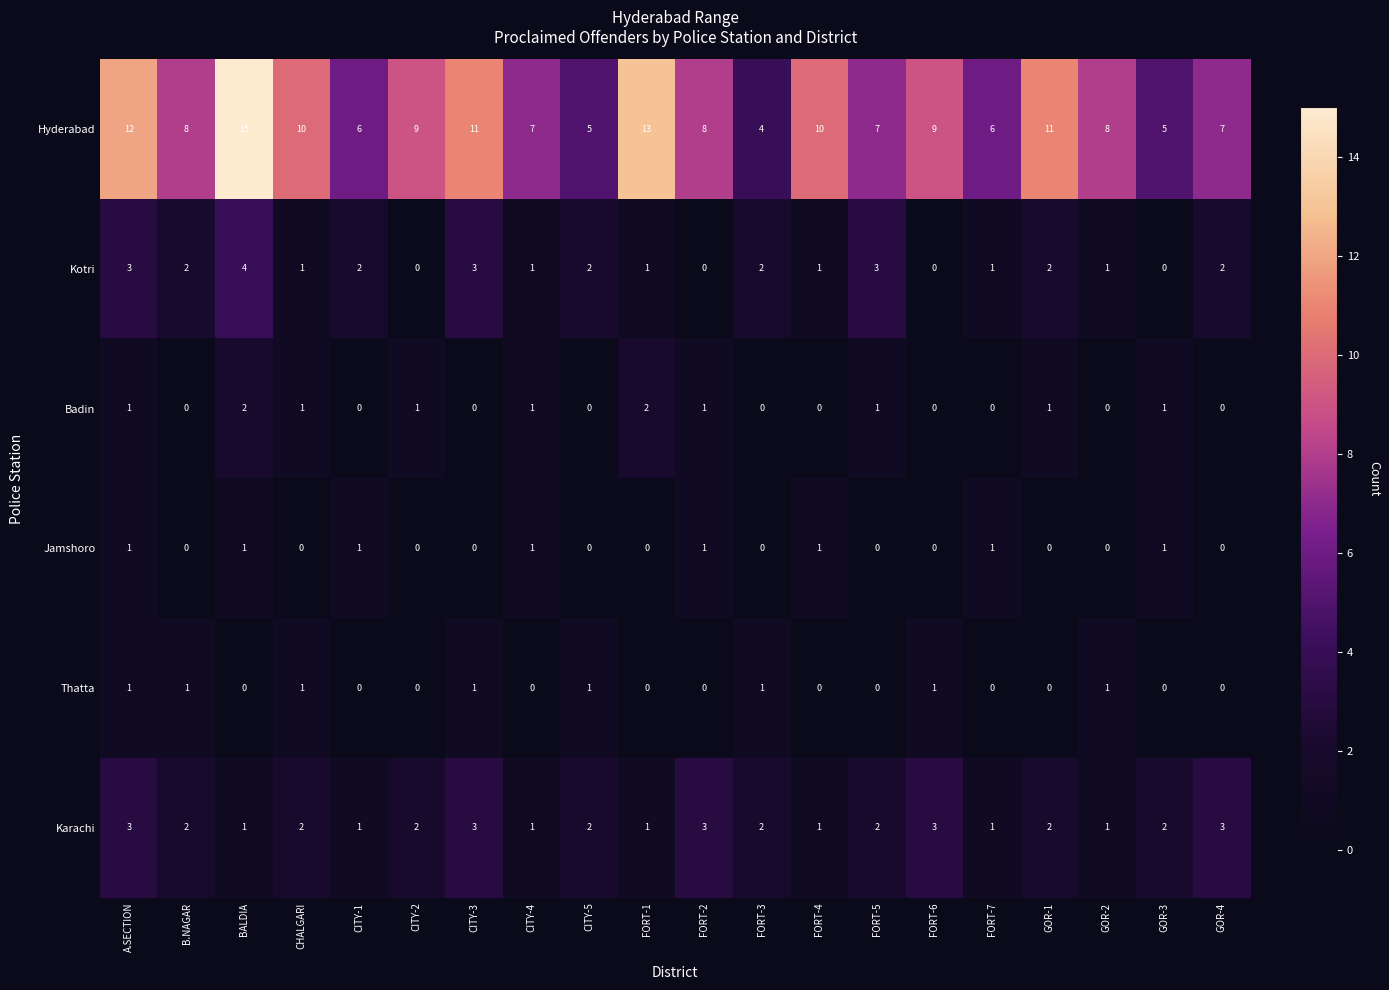

What is the difference between the highest and lowest values at A.SECTION?

11